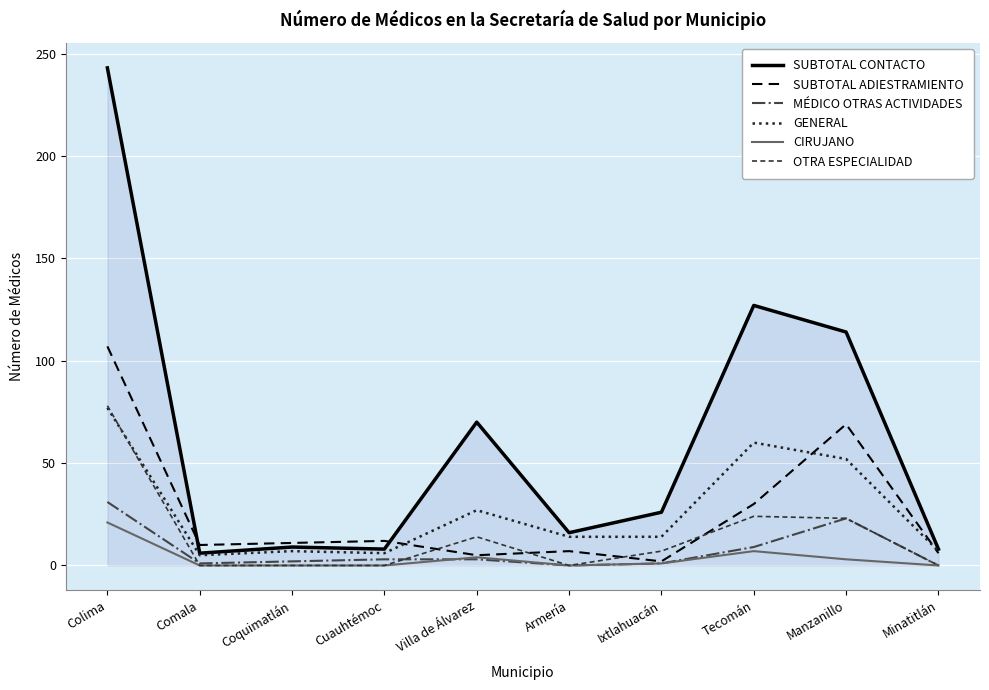

At which label does MÉDICO OTRAS ACTIVIDADES reach its peak?

Colima